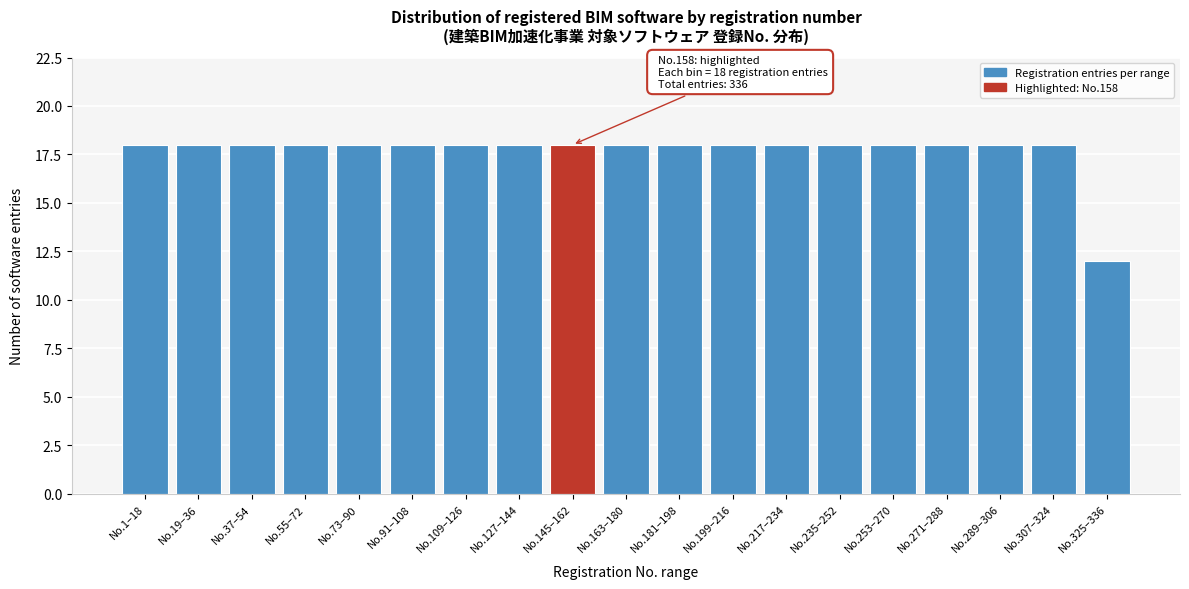

Reading right to left, extract all data points from this chart.

12	18	18	18	18	18	18	18	18	18	18	18	18	18	18	18	18	18	18